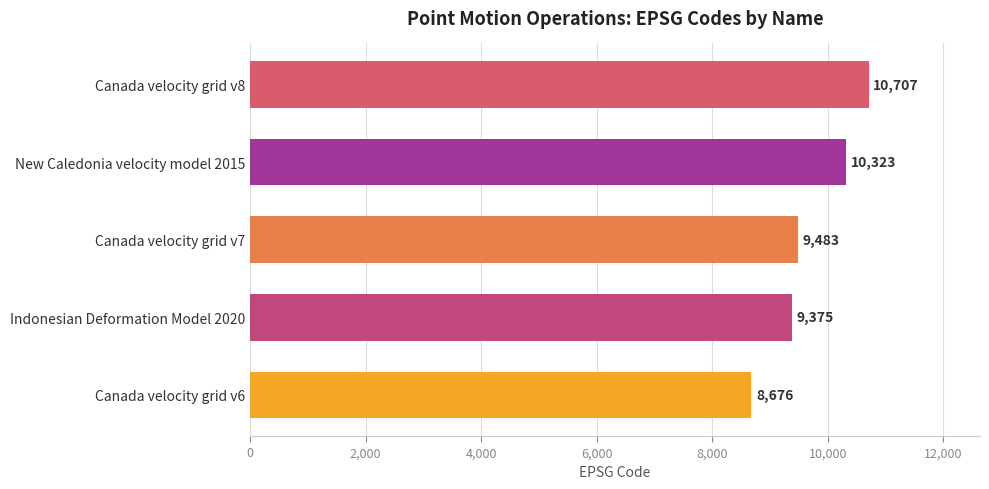

Where is the data nearest to the value 9691?

Canada velocity grid v7